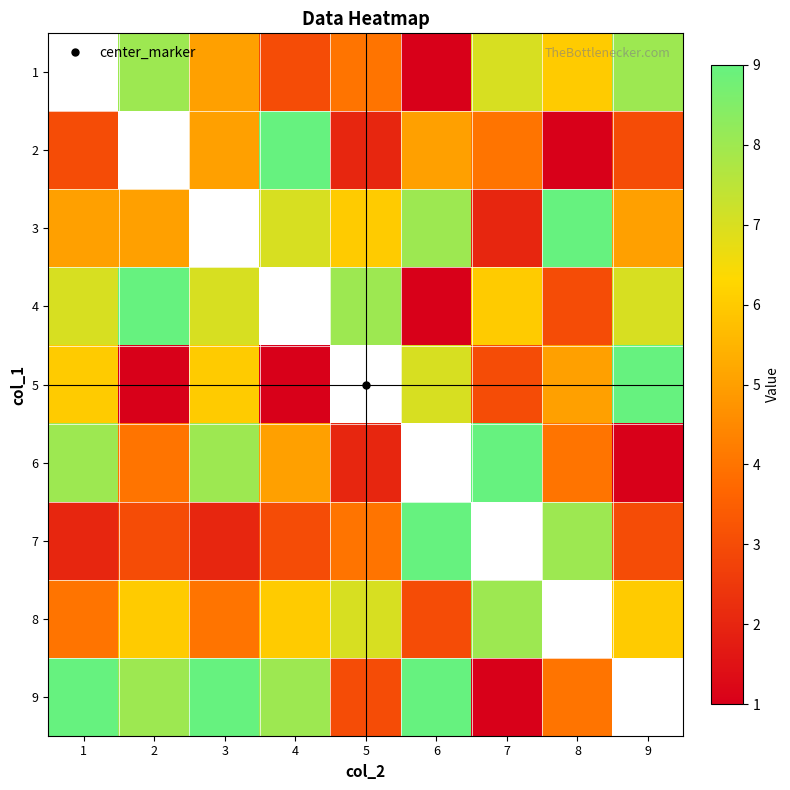

Which has a higher value, 9 or 7?

9